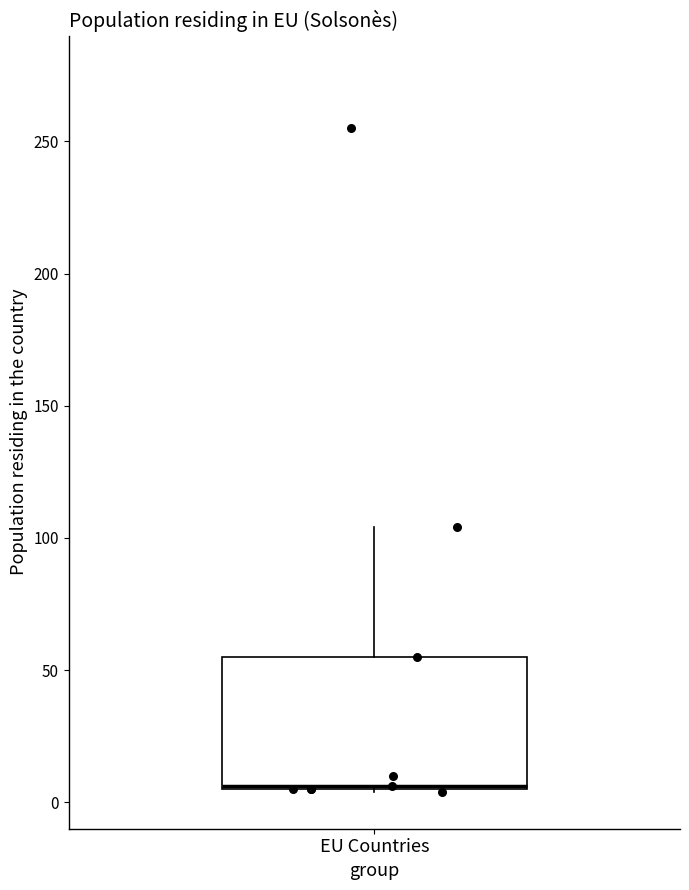

Transcribe this box plot: give where the median line is, the range the box spans, and where the two whiskers end, as read against the y-axis. The values are not printed on the chart, so give them approximately, as read against the axis.

median 5 (drawn on the box's lower edge), box 5 to 55, whiskers 5 to 105